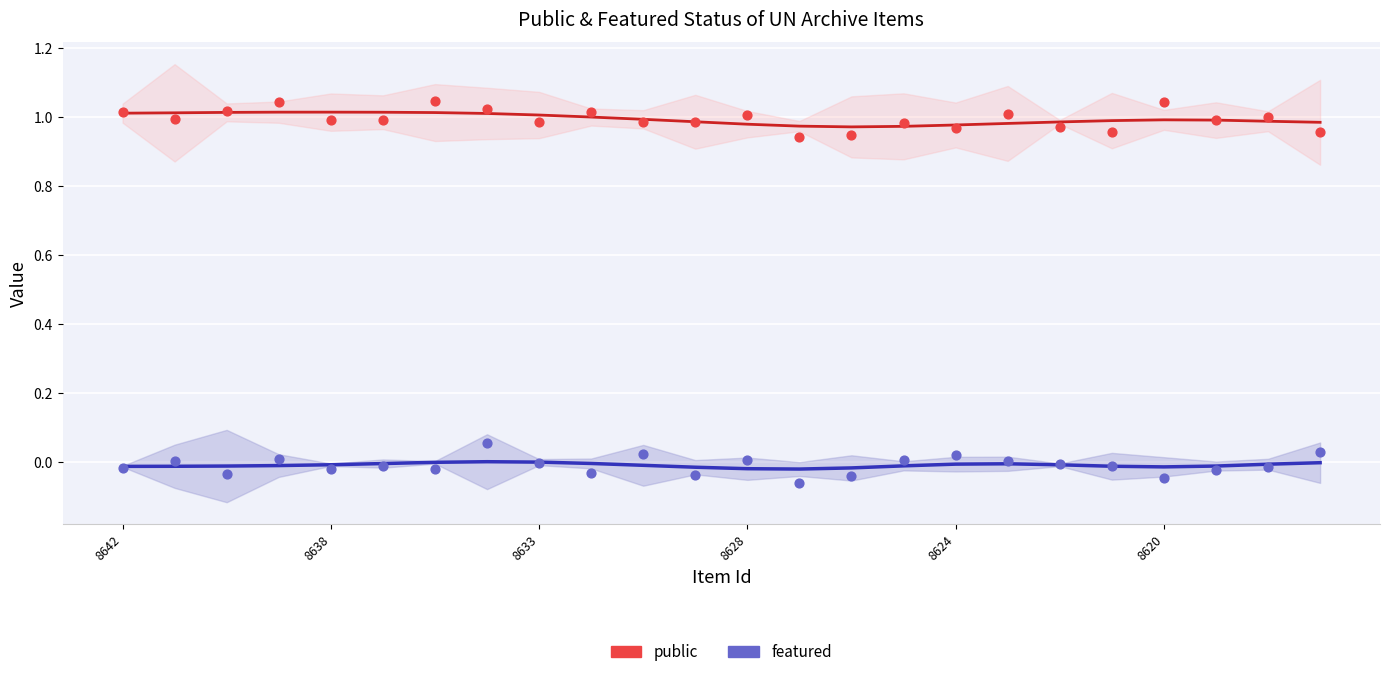

Which series contains the highest Y value?

public